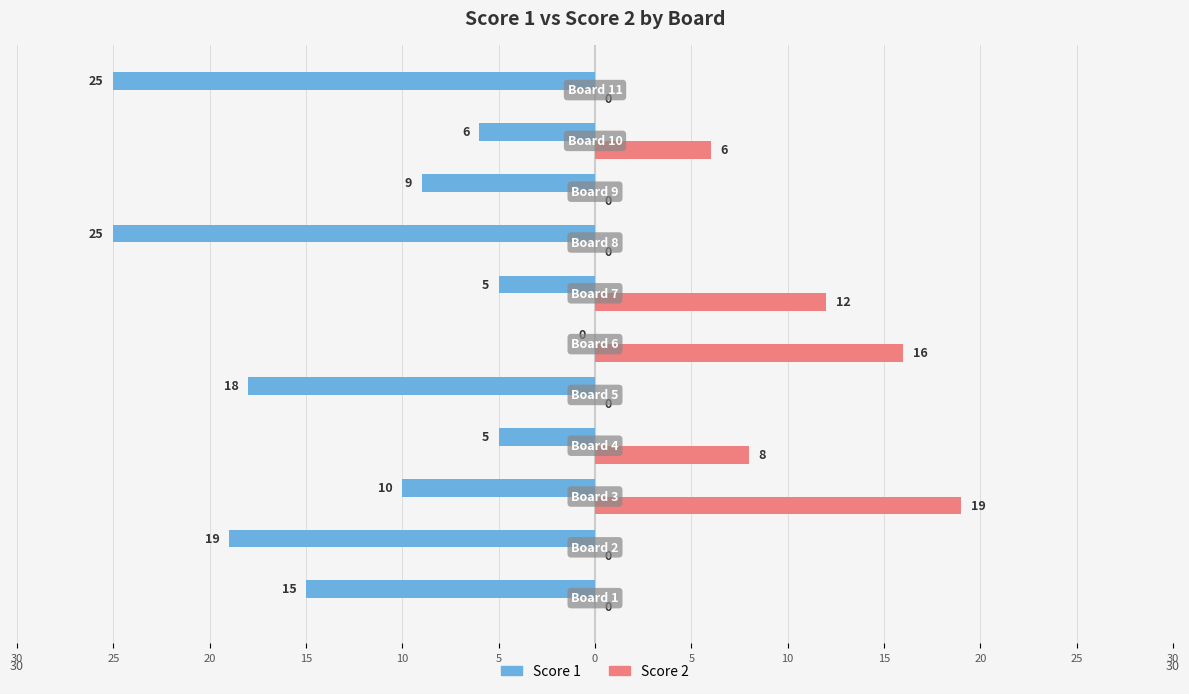

What are all the series names shown in the legend?

Score 1, Score 2